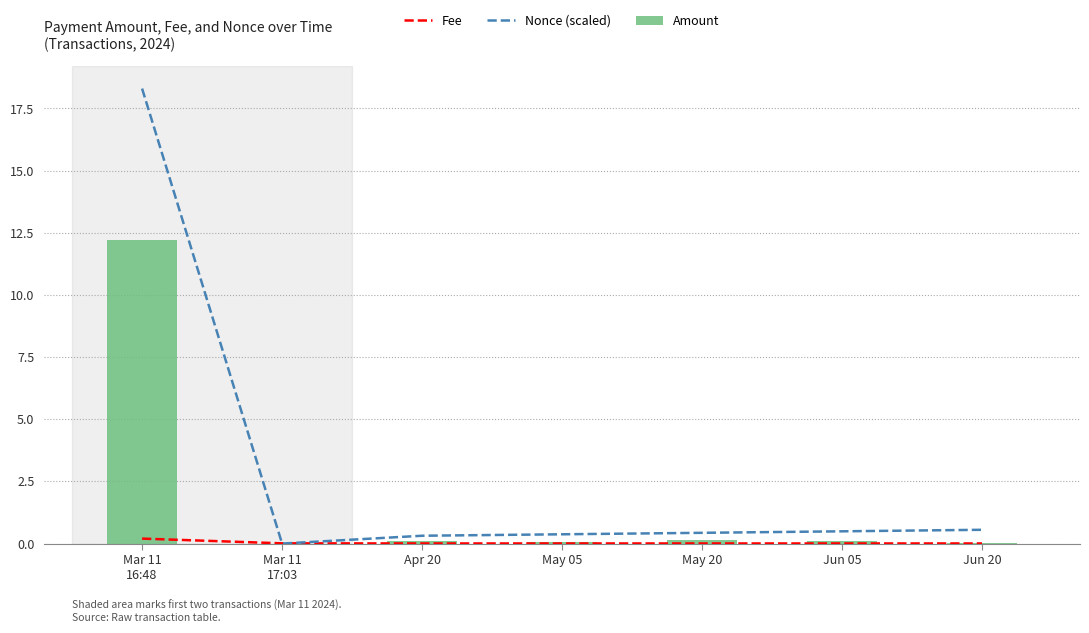

Does the chart contain any negative values?

No